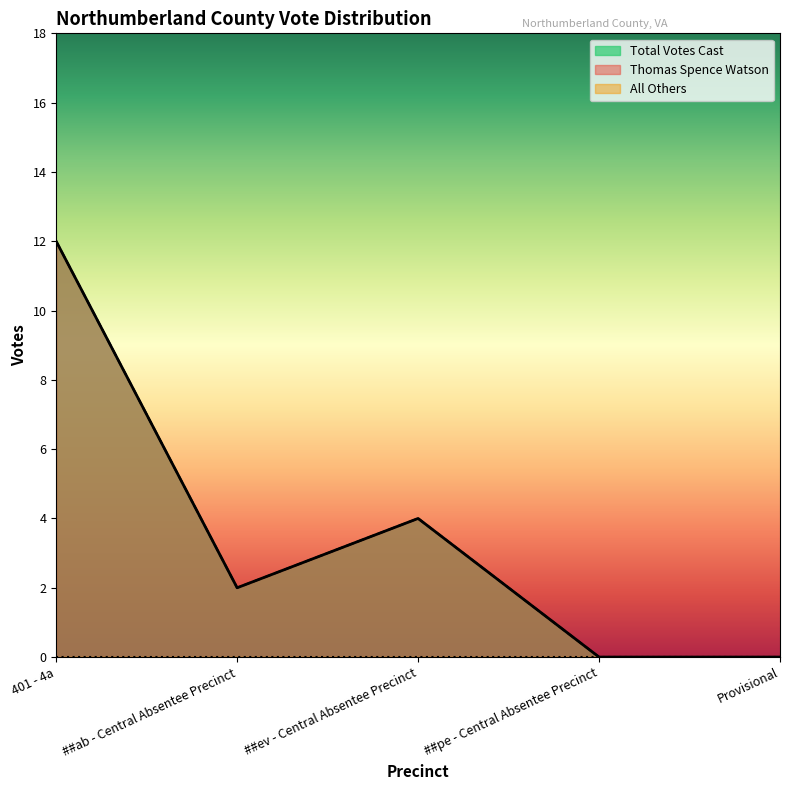

Which category has the highest value in the Total Votes Cast series?

401 - 4a